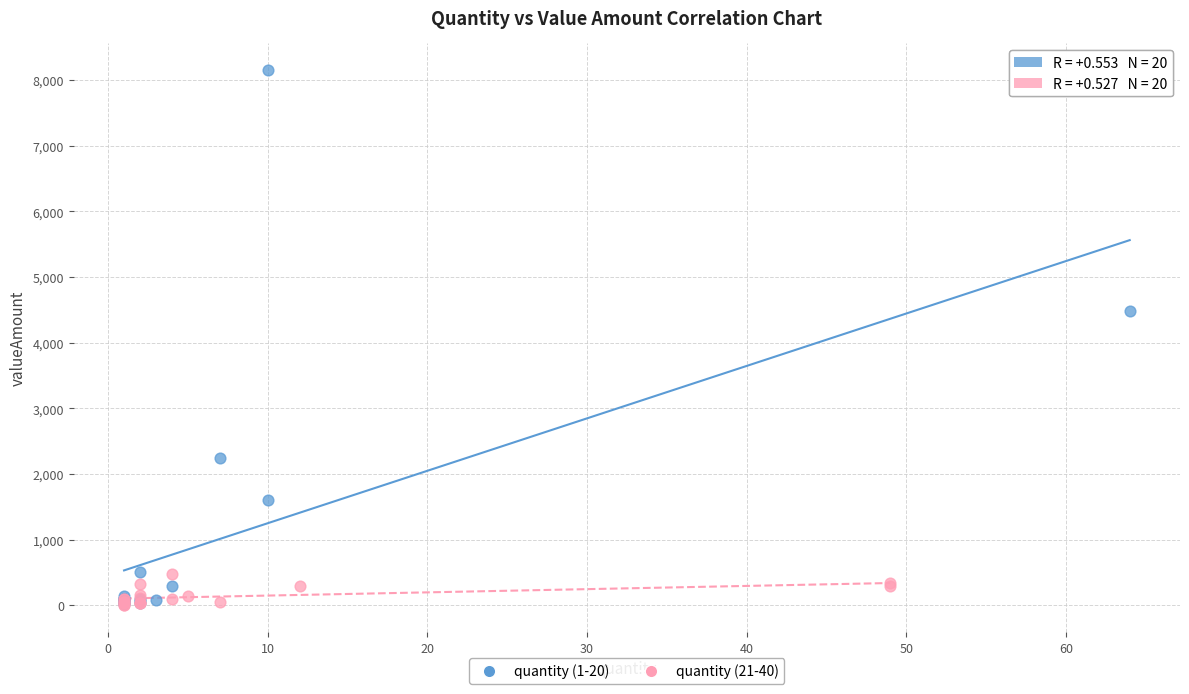

Which series contains the highest Y value?

quantity (1-20)